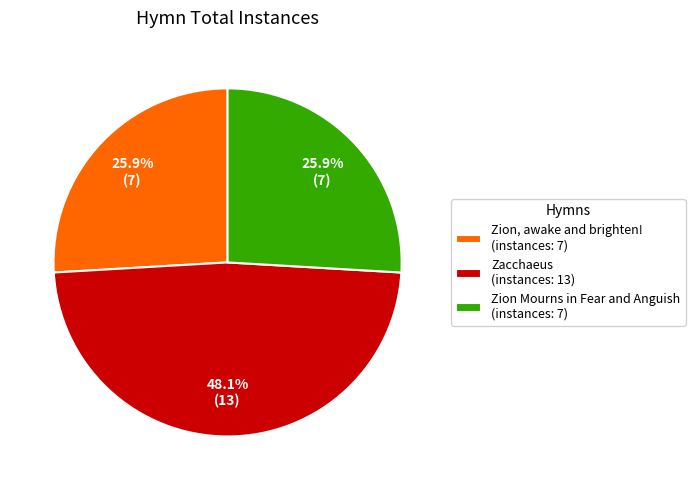

To the nearest percent, what is the combined percentage of Zacchaeus and Zion, awake and brighten!?

74%